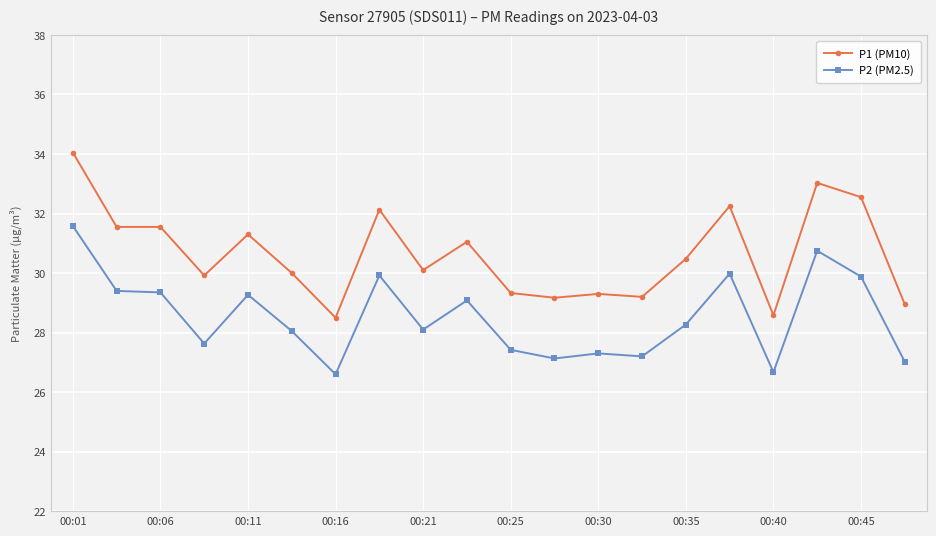

What is the value of the P2 (PM2.5) point at the 13th from the left?

27.3